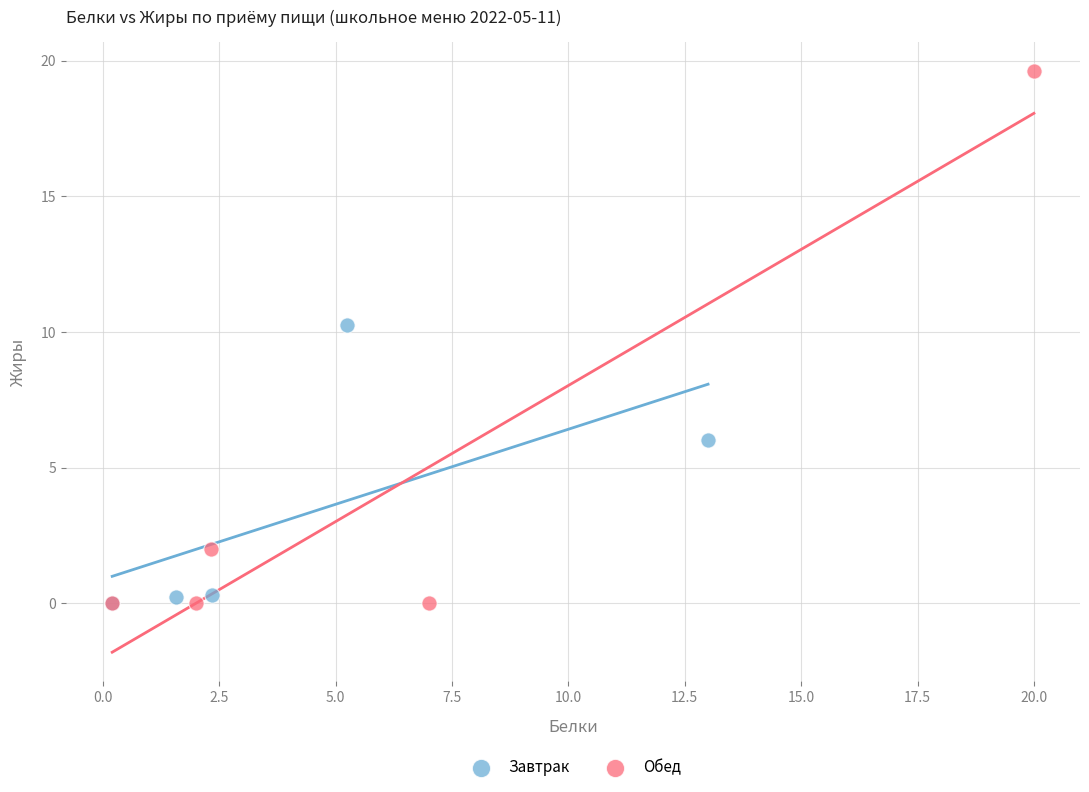

Which series contains the highest Y value?

Обед